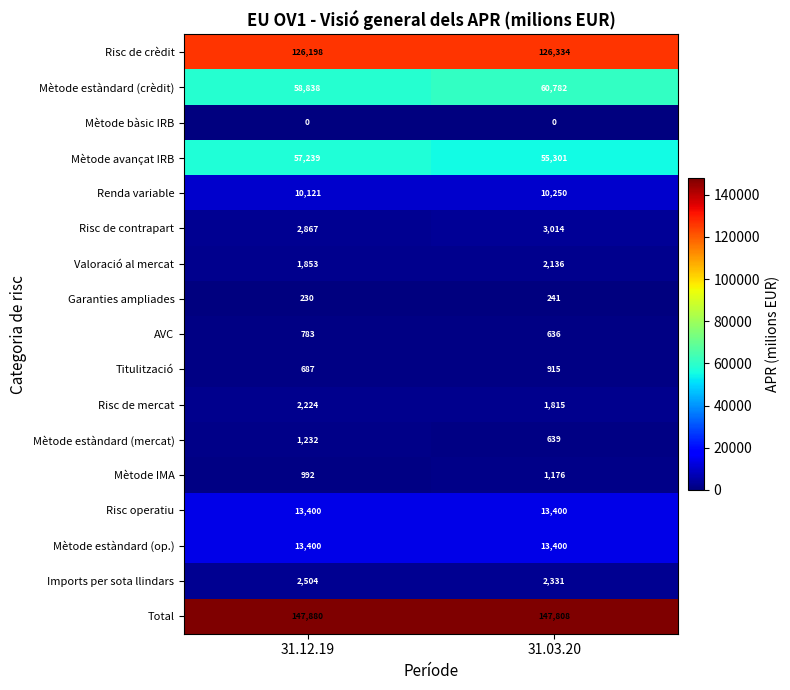

What is the greatest value displayed?

147880